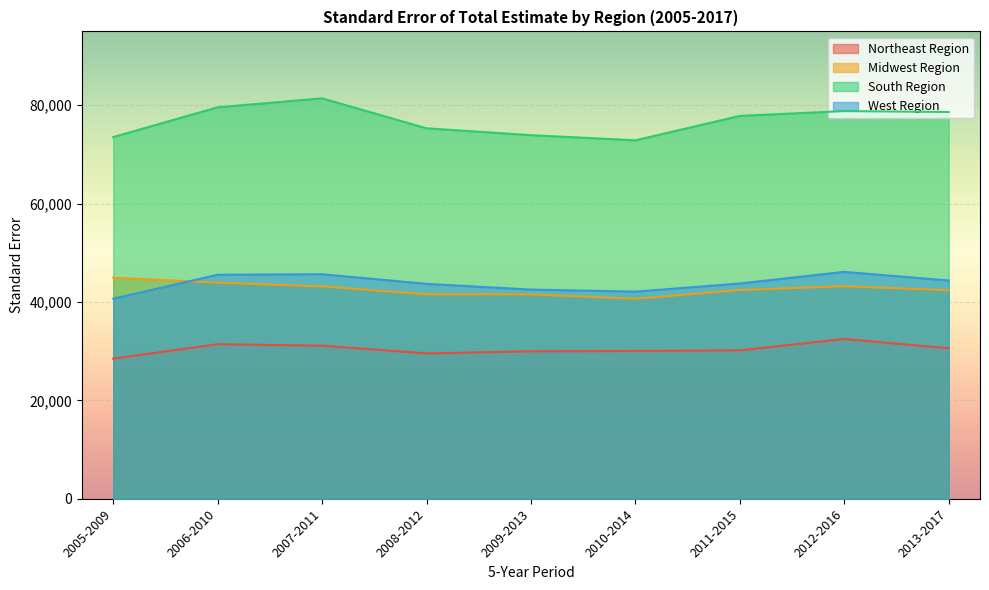

What are all the series names shown in the legend?

Northeast Region, Midwest Region, South Region, West Region